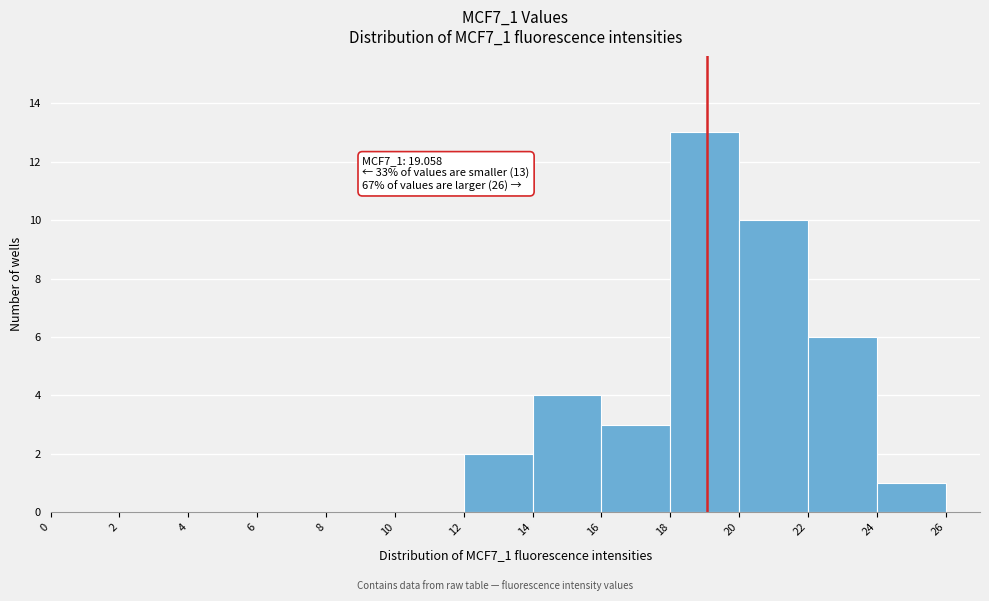

Over which range of the x-axis is the bar tallest?

18 to 20